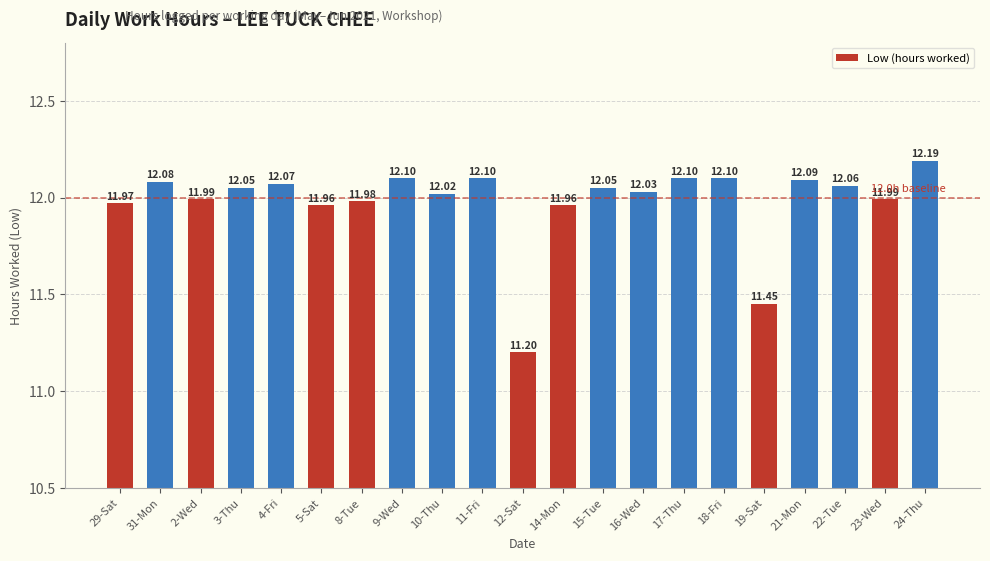

What is the approximate value at 9-Wed?

12.1